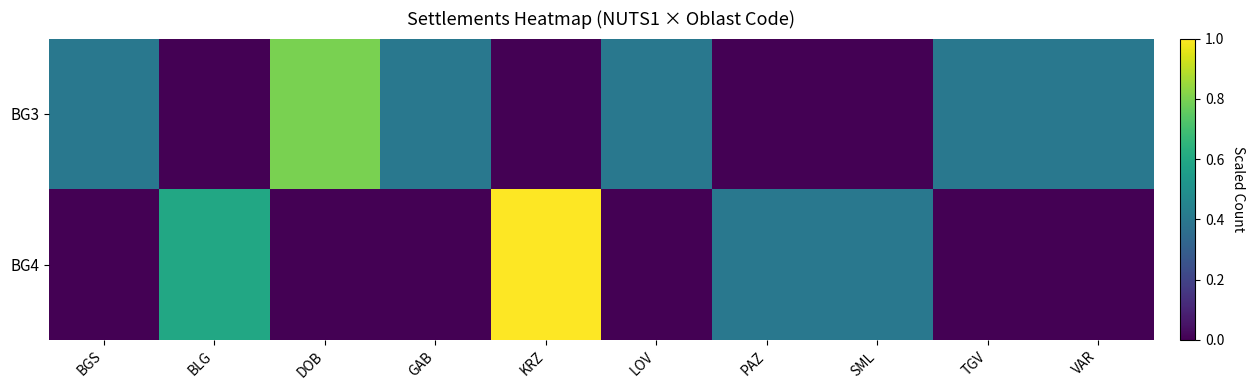

Between BLG and DOB, which is larger?

DOB